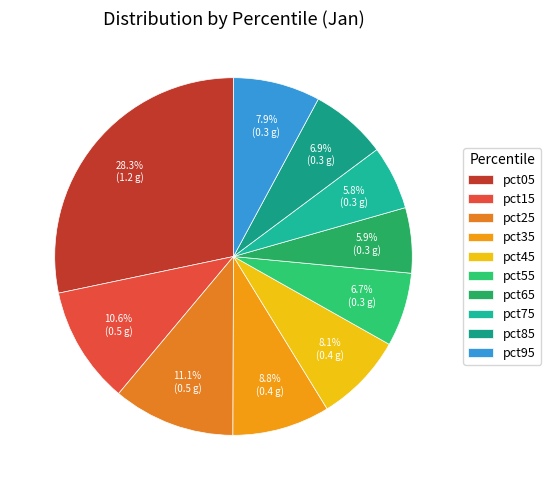

True or false: pct95 accounts for 8% of the total.

True